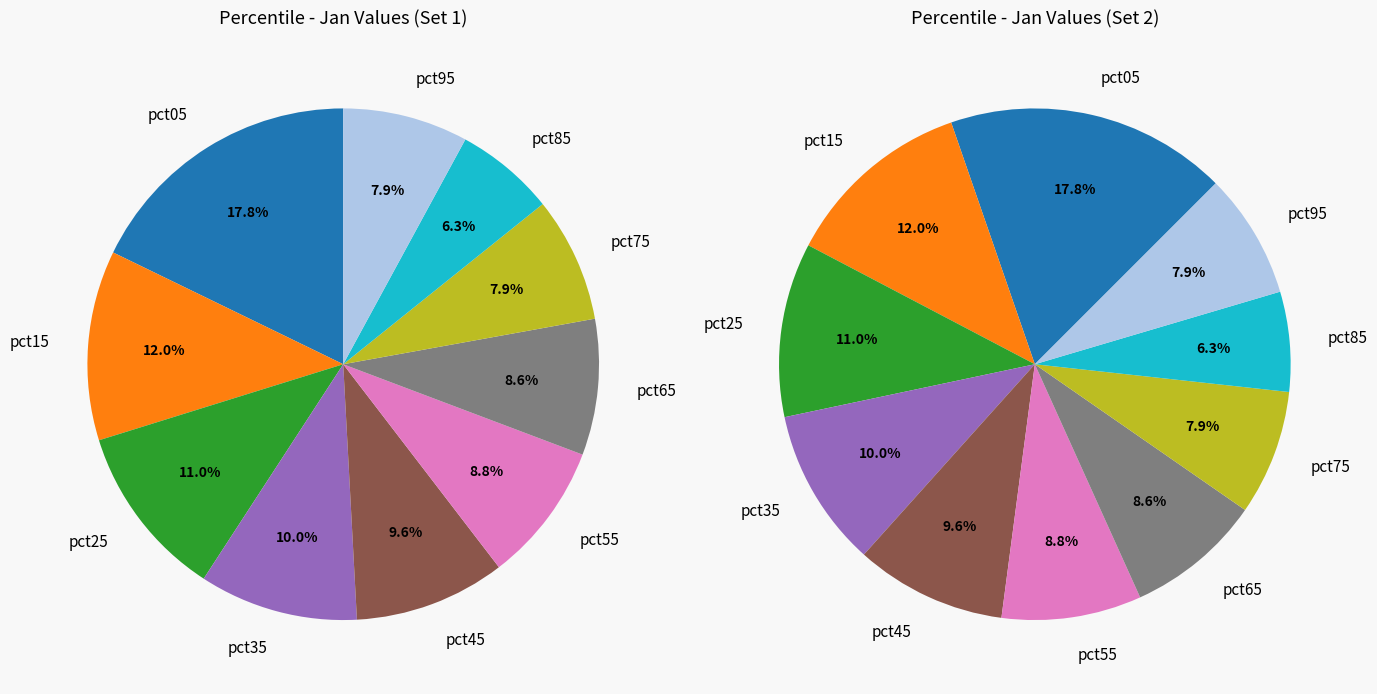

What is the change in value from pct05 to pct65?

-0.5